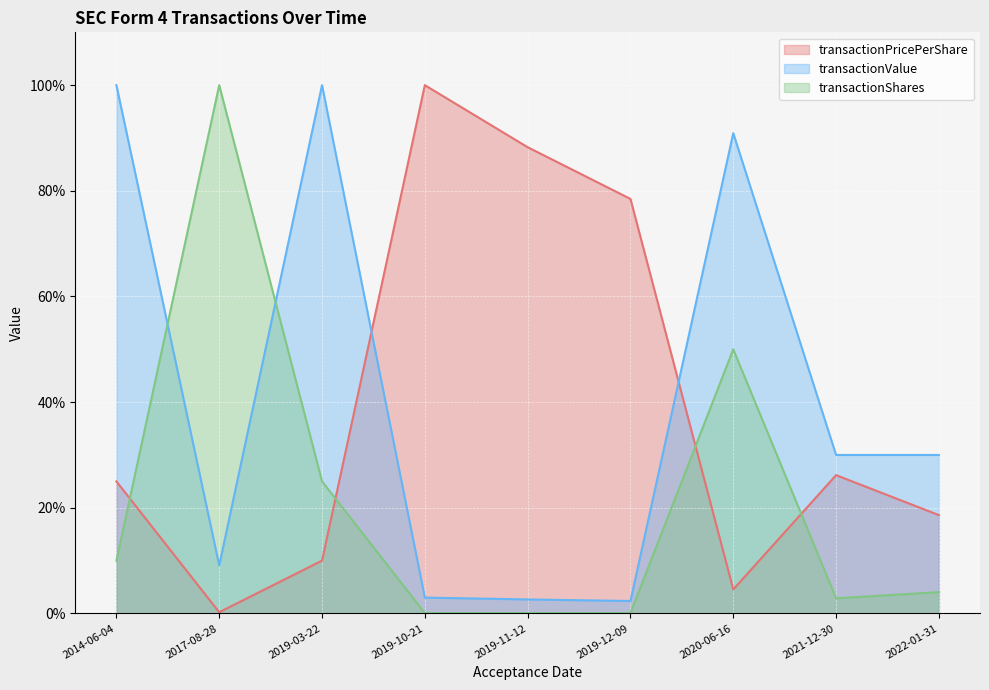

Reading left to right, extract all data points from this chart.

transactionPricePerShare: 2014-06-04=25.0	2017-08-28=0.2	2019-03-22=10.0	2019-10-21=100.0	2019-11-12=88.3	2019-12-09=78.5	2020-06-16=4.5	2021-12-30=26.2	2022-01-31=18.6
transactionValue: 2014-06-04=100.0	2017-08-28=9.1	2019-03-22=100.0	2019-10-21=3.0	2019-11-12=2.6	2019-12-09=2.4	2020-06-16=90.9	2021-12-30=30.0	2022-01-31=30.0
transactionShares: 2014-06-04=10.0	2017-08-28=100.0	2019-03-22=25.0	2019-10-21=0.1	2019-11-12=0.1	2019-12-09=0.1	2020-06-16=50.0	2021-12-30=2.9	2022-01-31=4.0